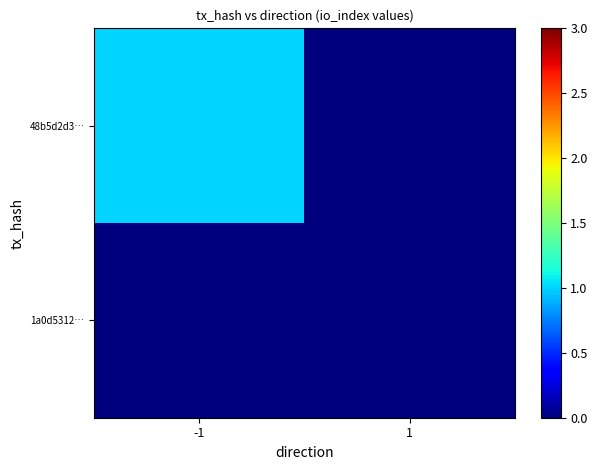

Which series changed the most between -1 and 1?

48b5d2d3…